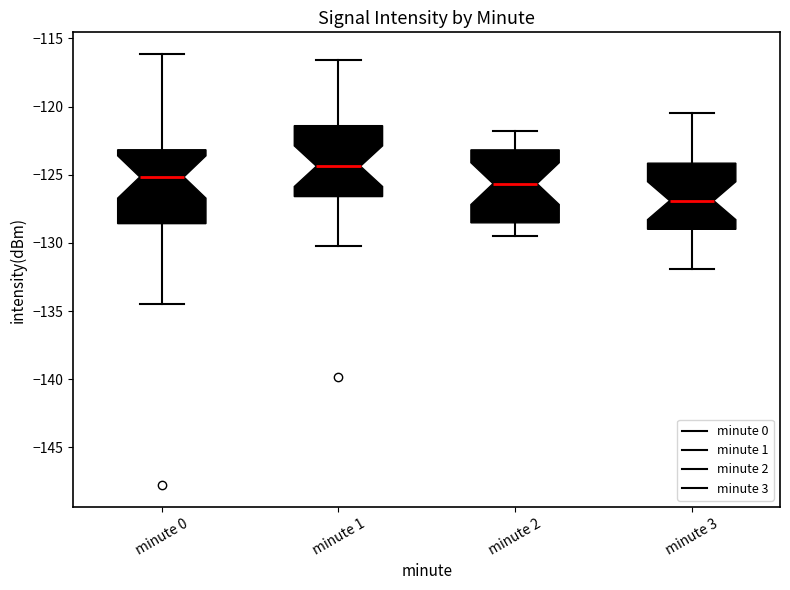

Reading left to right, transcribe this box plot: for each box, give where its median line is, the range the box spans, and where its two whiskers end, as read against the y-axis. The values are not printed on the chart, so give them approximately, as read against the axis.

minute 0: median -125.0, box -128.5 to -123.0, whiskers -134.5 to -116.0
minute 1: median -124.5, box -126.5 to -121.5, whiskers -130.0 to -116.5
minute 2: median -125.5, box -128.5 to -123.0, whiskers -129.5 to -122.0
minute 3: median -127.0, box -129.0 to -124.0, whiskers -132.0 to -120.5